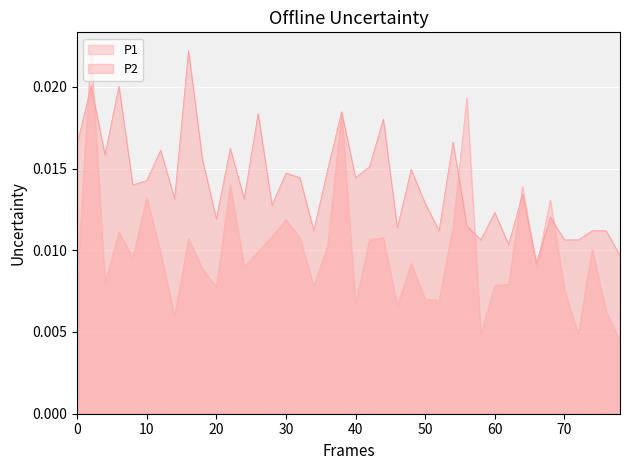

At which category does P2 reach its first local valley?

00:04